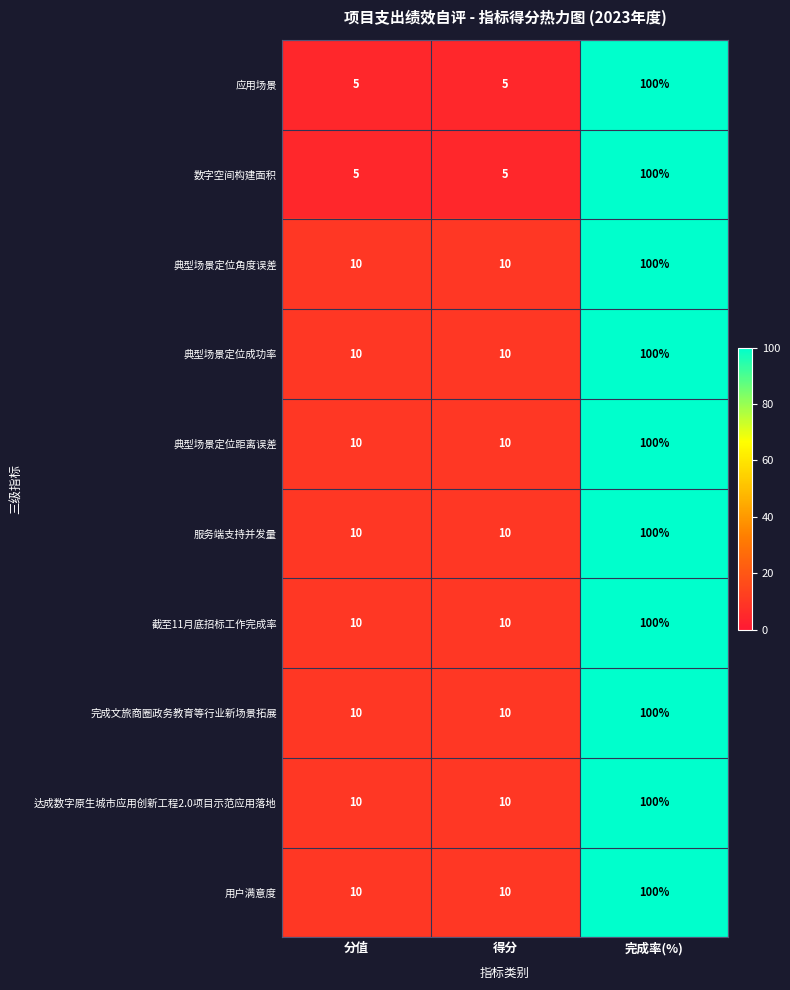

Reading right to left, list all the values displayed in this chart.

应用场景: 100	5	5
数字空间构建面积: 100	5	5
典型场景定位角度误差: 100	10	10
典型场景定位成功率: 100	10	10
典型场景定位距离误差: 100	10	10
服务端支持并发量: 100	10	10
截至11月底招标工作完成率: 100	10	10
完成文旅商圈政务教育等行业新场景拓展: 100	10	10
达成数字原生城市应用创新工程2.0项目示范应用落地: 100	10	10
用户满意度: 100	10	10